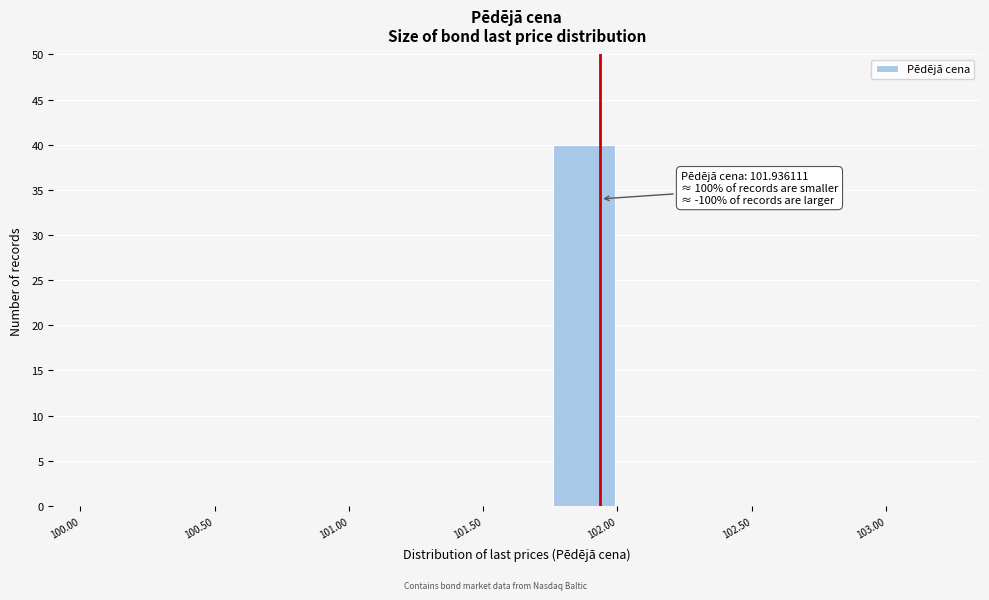

Over which range of the x-axis is the bar tallest?

101.75 to 102.00